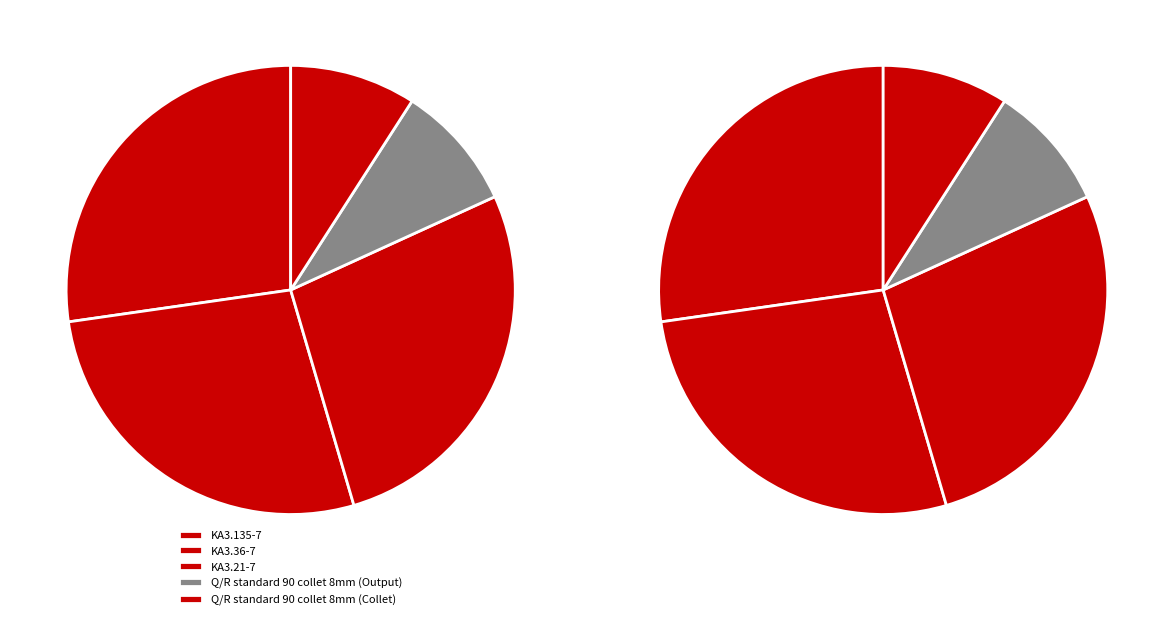

To the nearest percent, what is the difference between the Q/R standard 90 collet 8mm (Output) and KA3.36-7 slice percentages?

18%